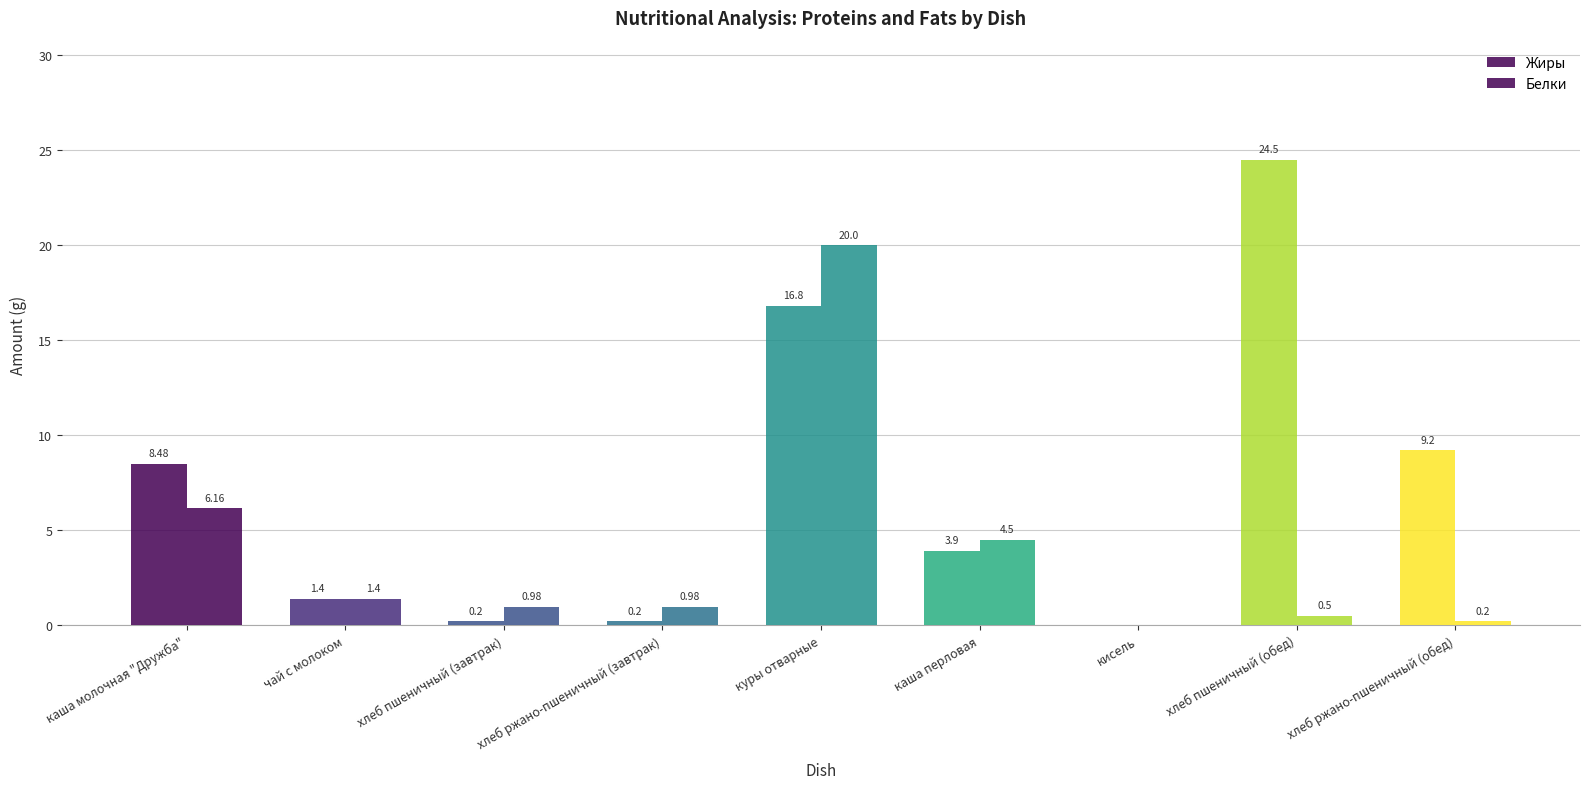

What is the difference between the second highest and minimum values in the Белки series?

6.2